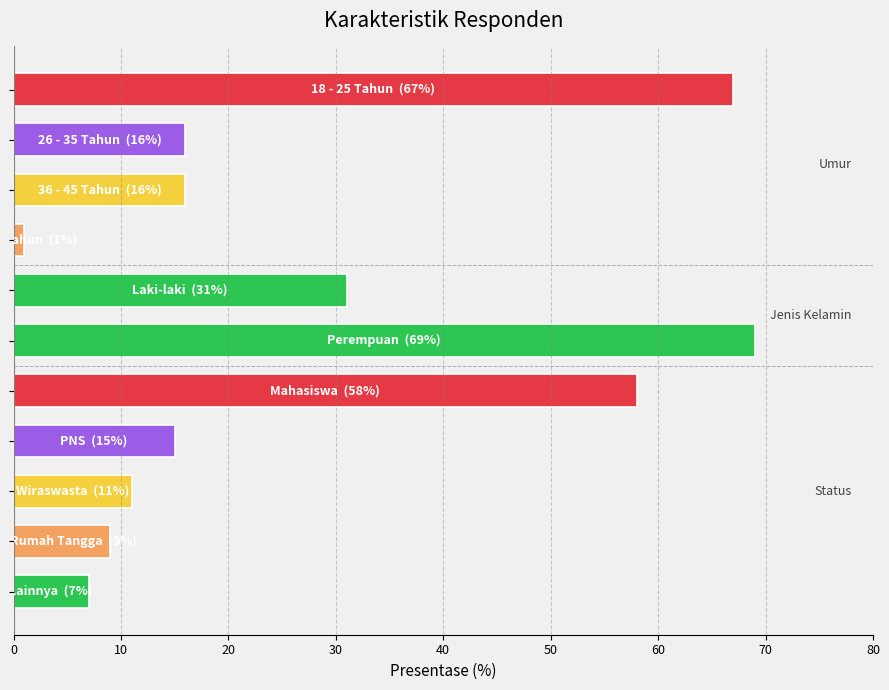

What is the greatest value displayed?

69.0